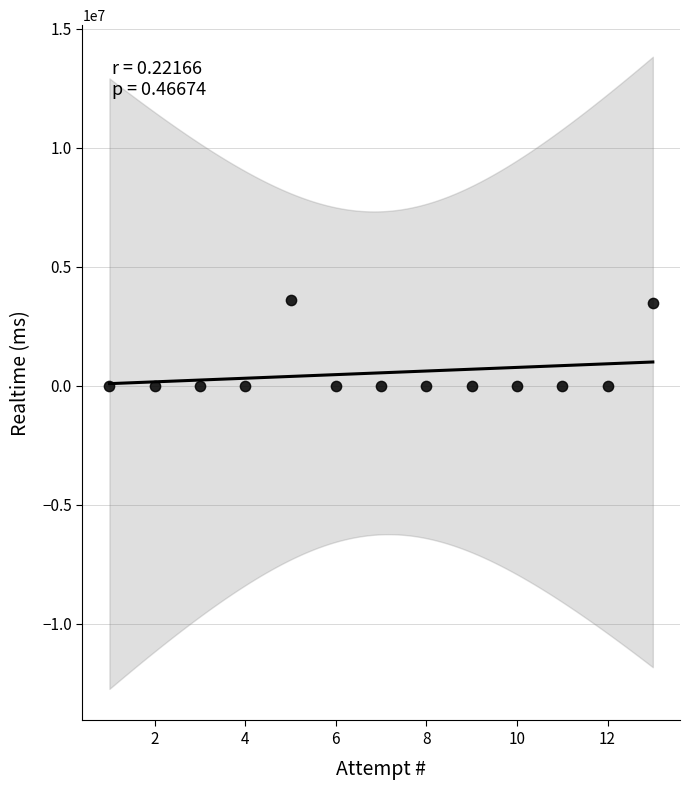

What is the range of Y values (max minus min)?

3597511